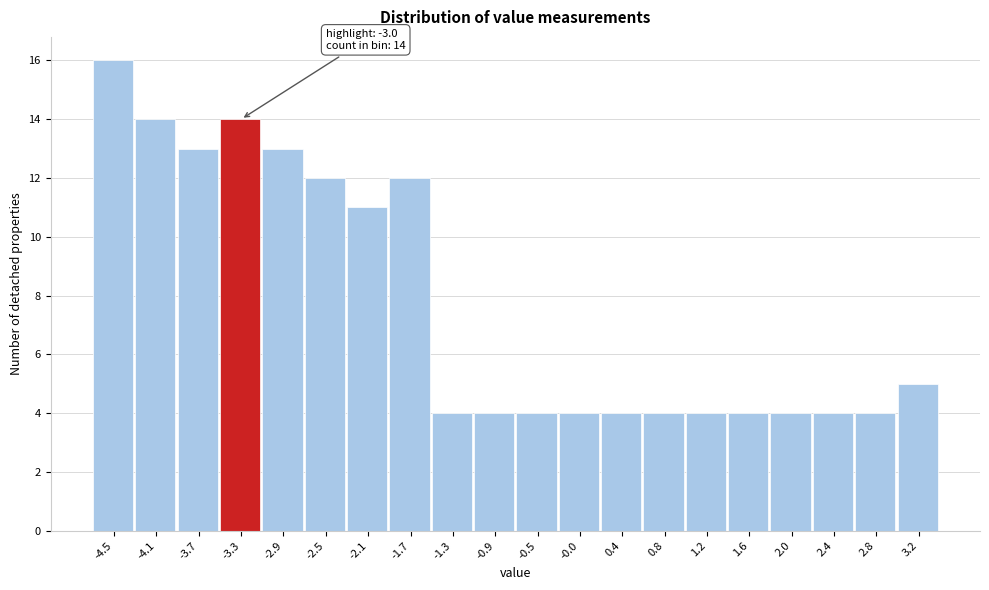

Reading left to right, transcribe all the data shown in this chart.

16	14	13	14	13	12	11	12	4	4	4	4	4	4	4	4	4	4	4	5